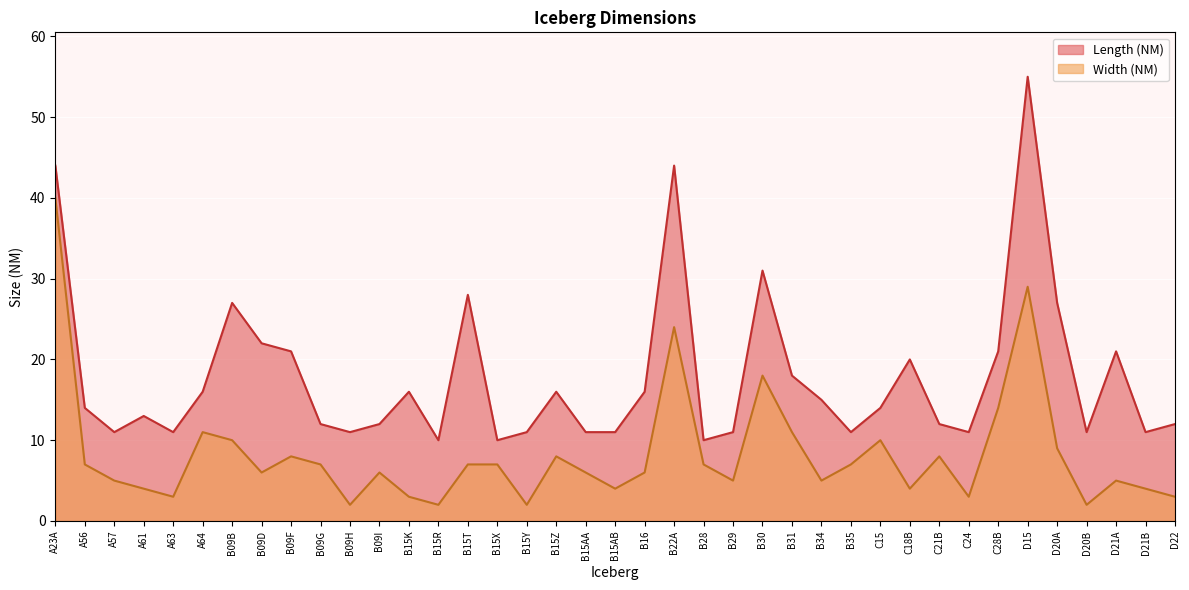

The value of Length (NM) at B15Y is 18. True or false?

False